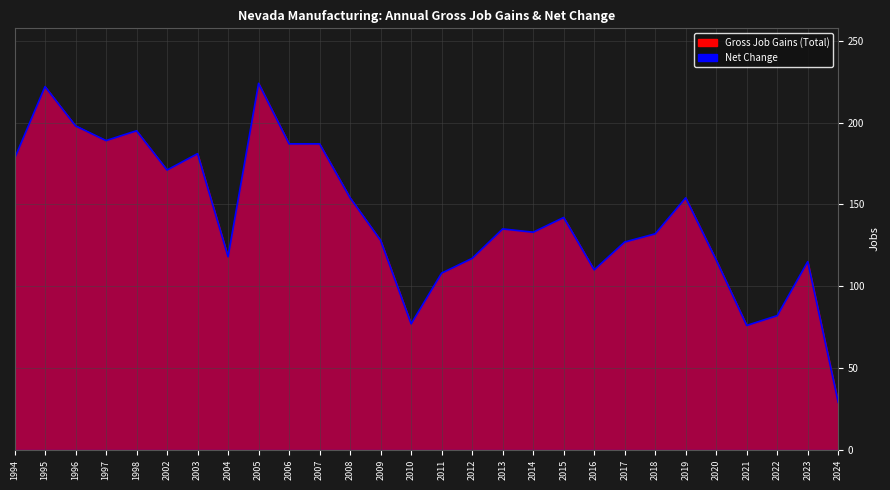

How many lines are shown in the chart?

1